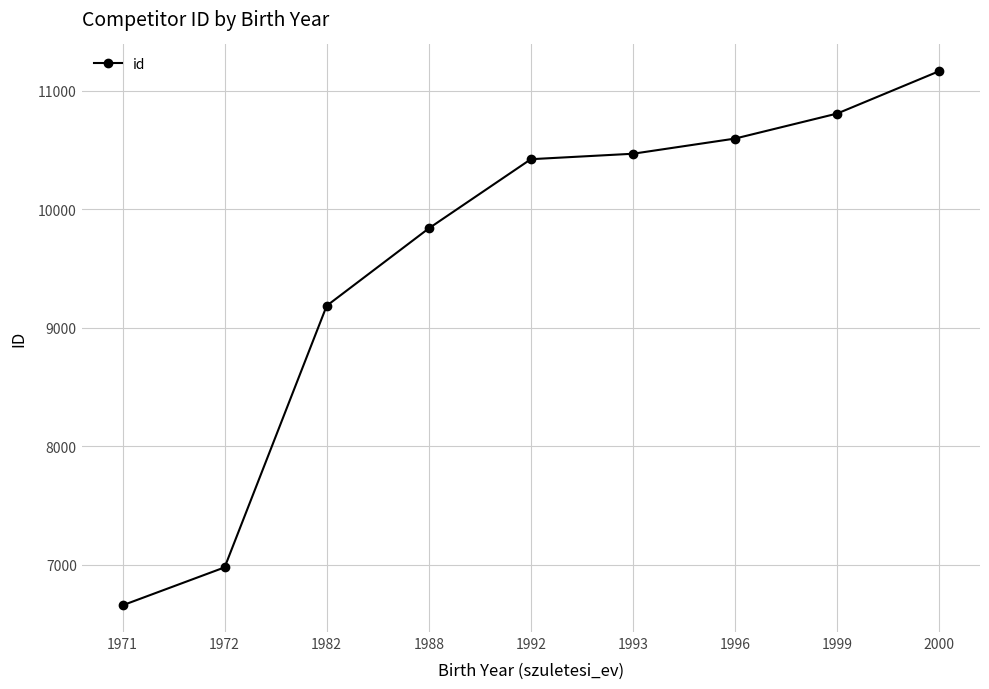

What is the difference between the second highest and minimum values?

4150.0